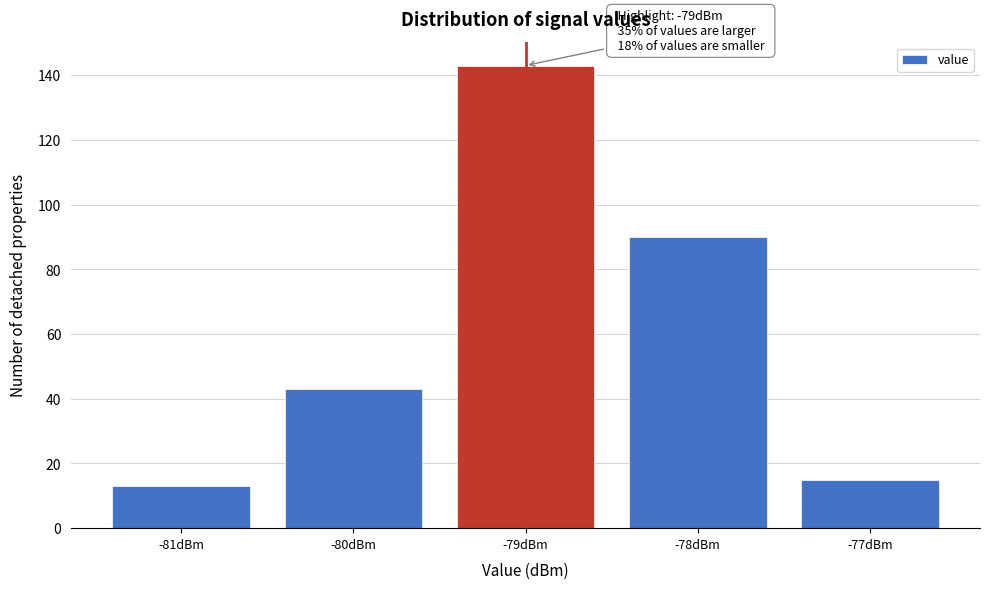

Over which range of the x-axis is the bar tallest?

-79.5 to -78.5